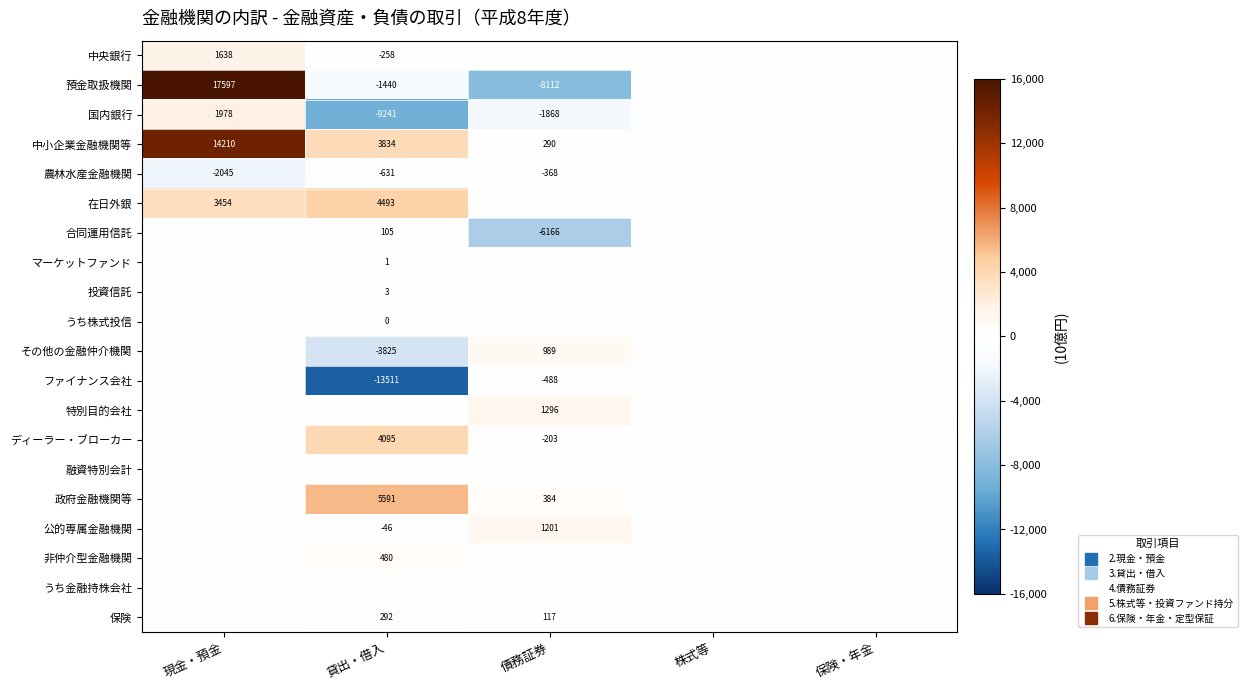

Between 債務証券 and 現金・預金, which is larger?

現金・預金